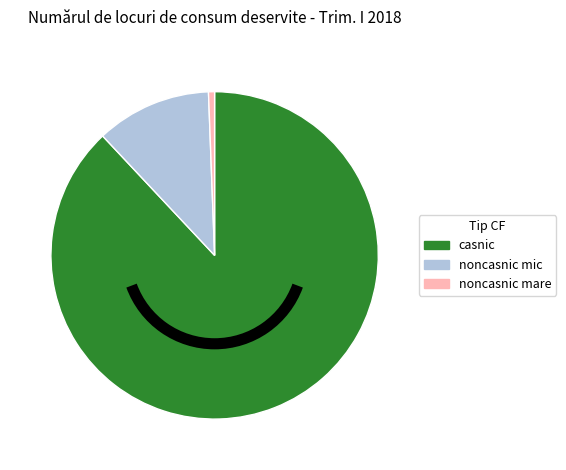

Is the sum of noncasnic mic and casnic greater than half?

Yes